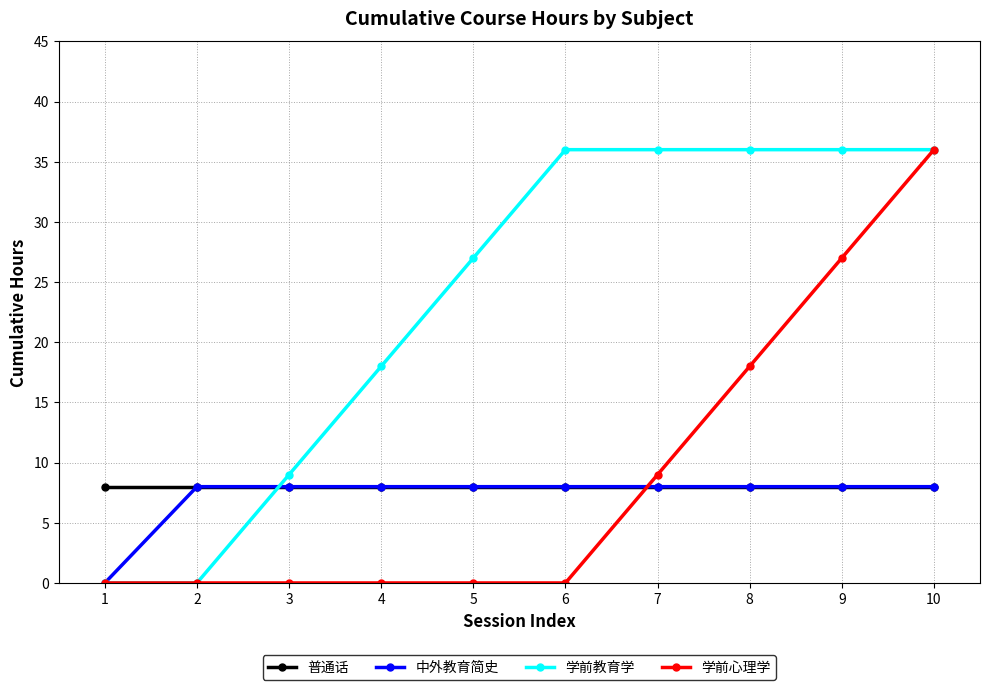

What is the value of the 普通话 point at the 5th from the left?

8